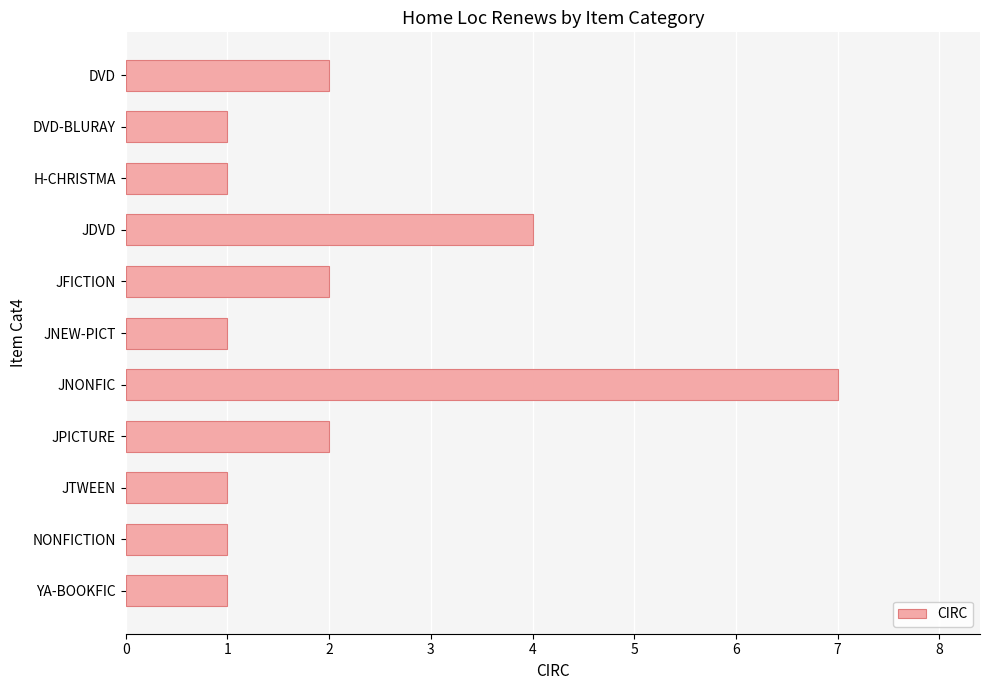

Count the number of data series in this chart.

1